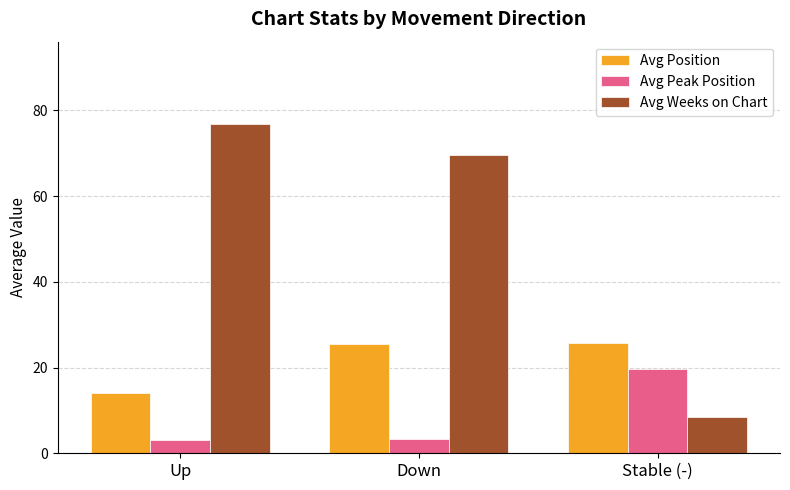

Are the bars horizontal?

No